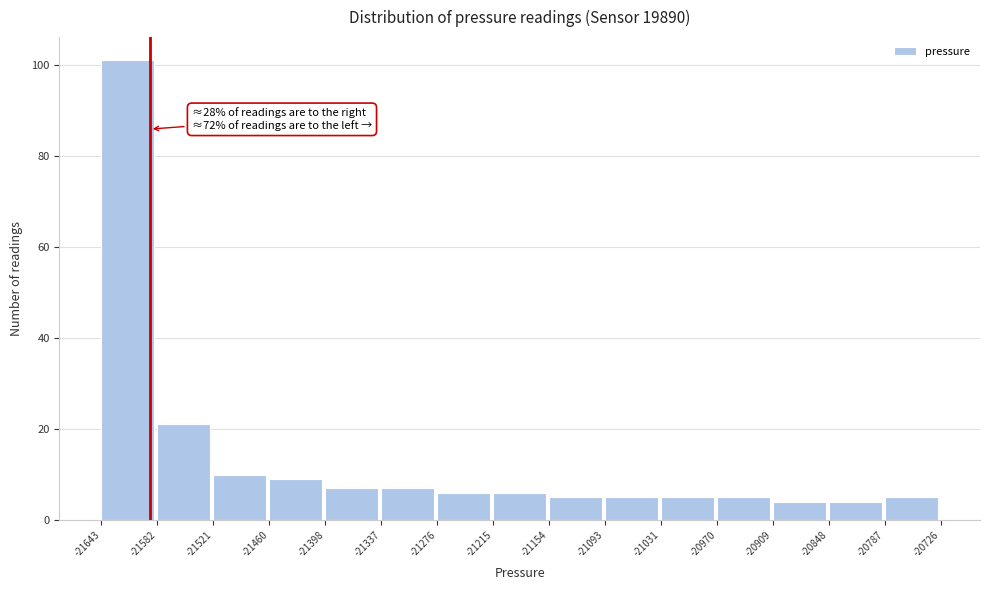

Which range on the x-axis has the tallest bar?

-21643 to -21582